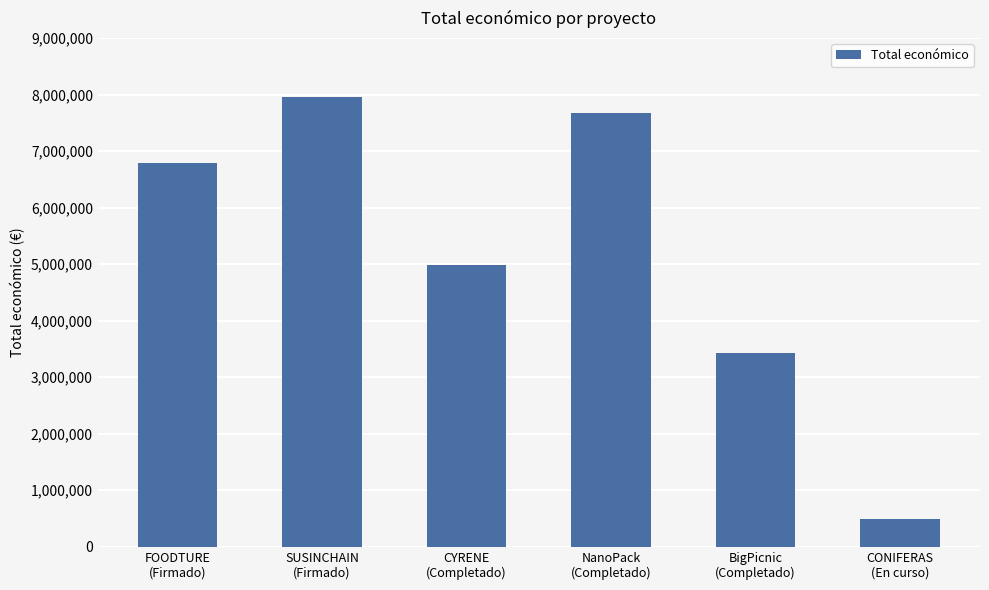

What is the value of the 4th bar from the left?

7665218